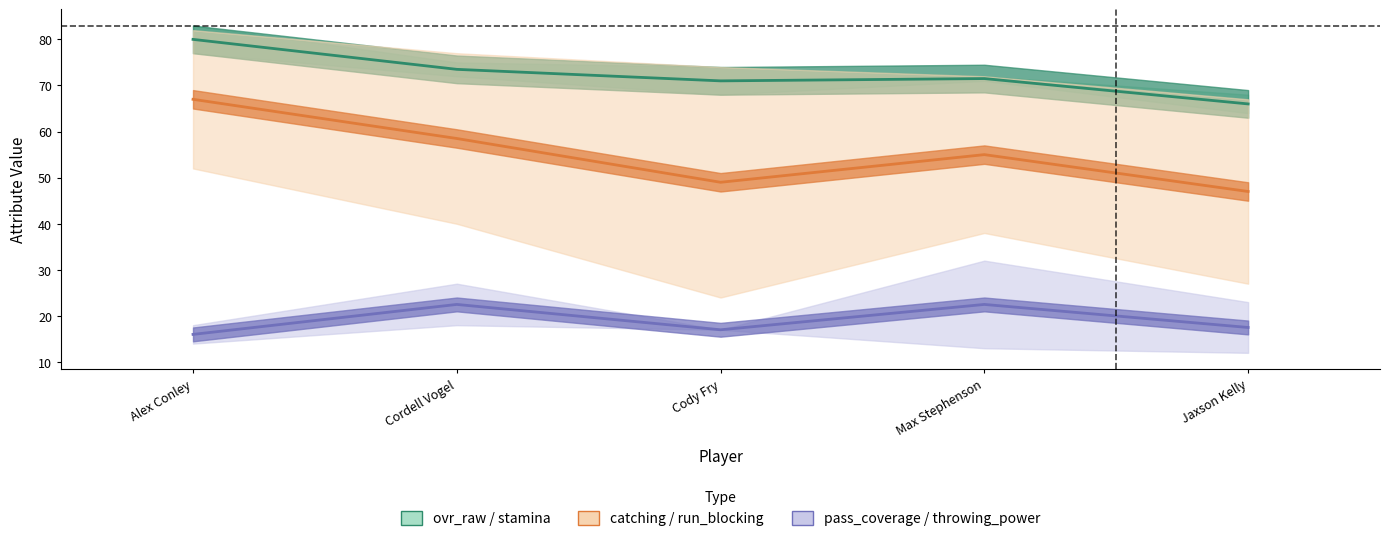

At which label does pass_coverage first exceed 14?

Cordell Vogel